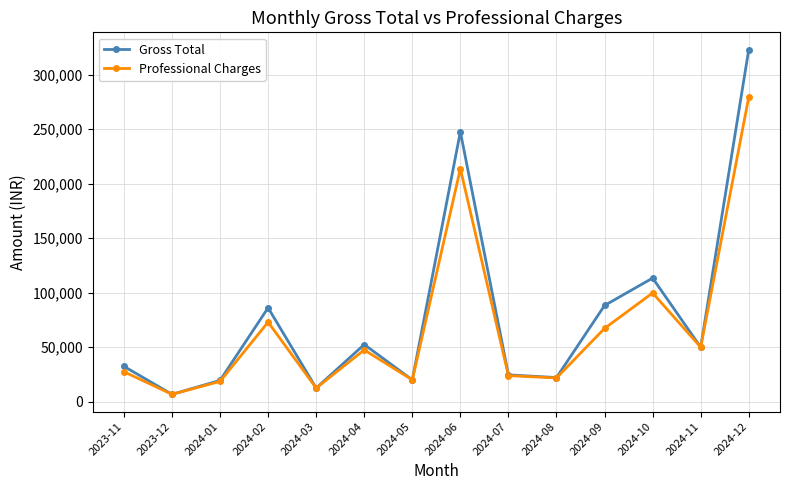

What is the difference between the highest and lowest values at 2024-02?

13140.0